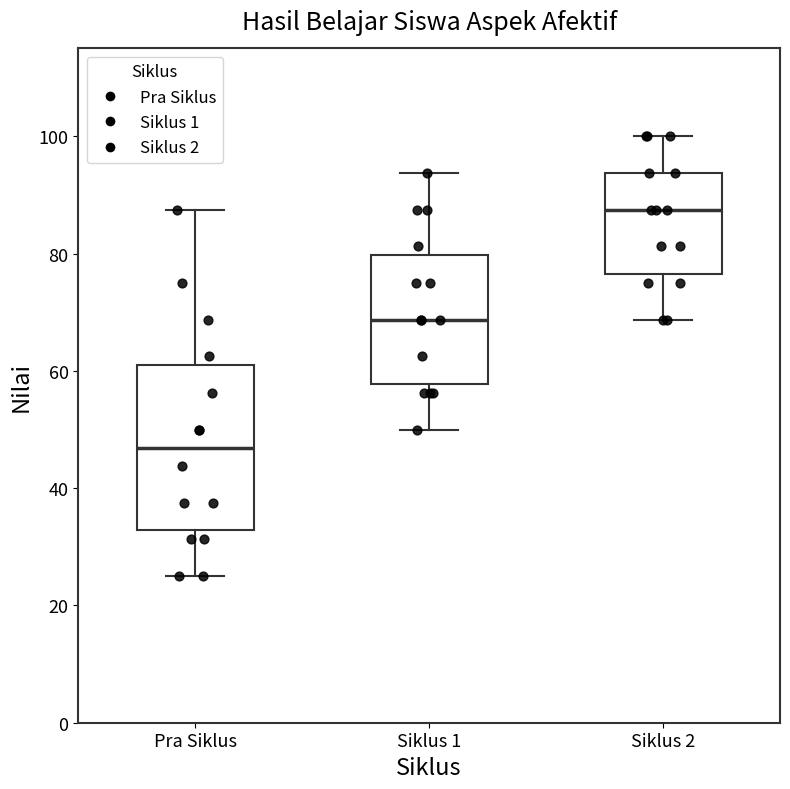

Which box is the tallest, from its lower edge to its upper edge?

Pra Siklus